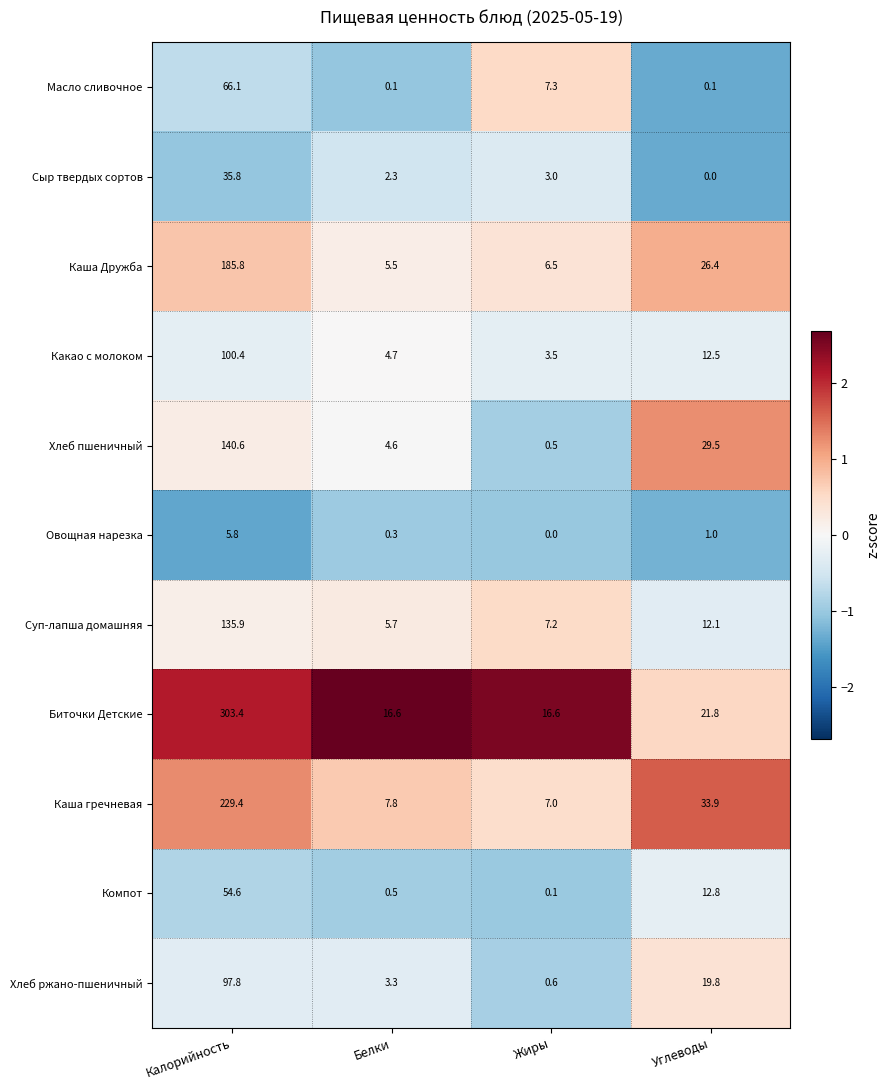

What is the maximum value shown in the chart?

303.4